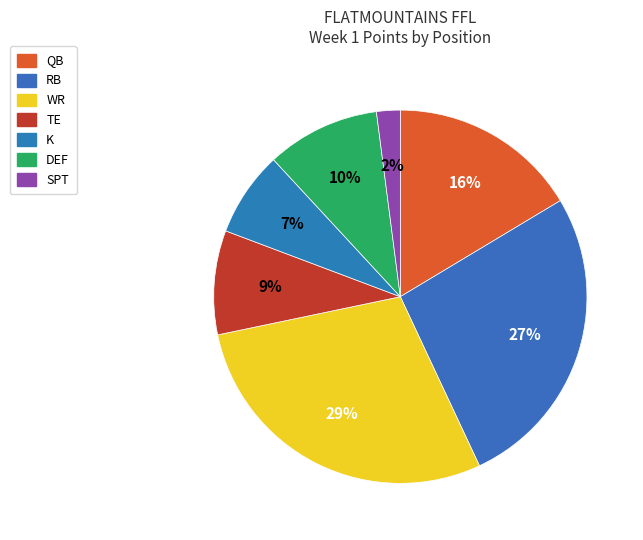

Is it true that SPT is 2% of the pie?

True